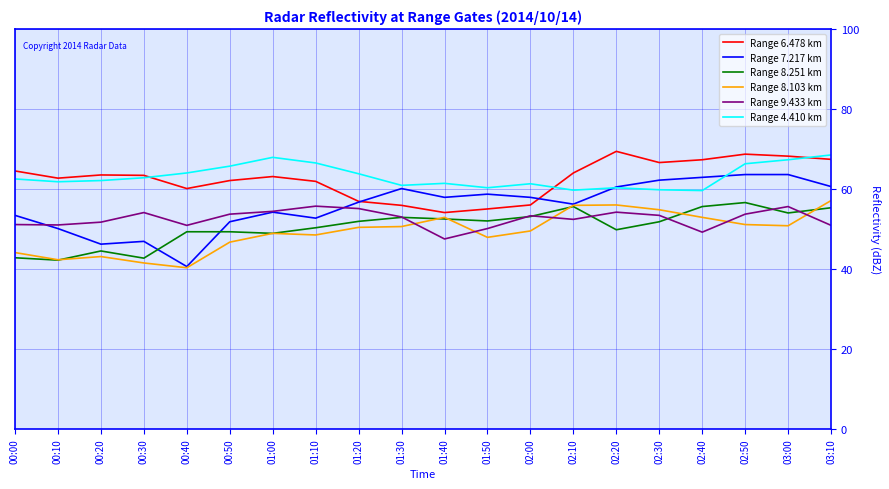

True or false: Range 6.478 km has more than 1 points higher than both neighbors.

True